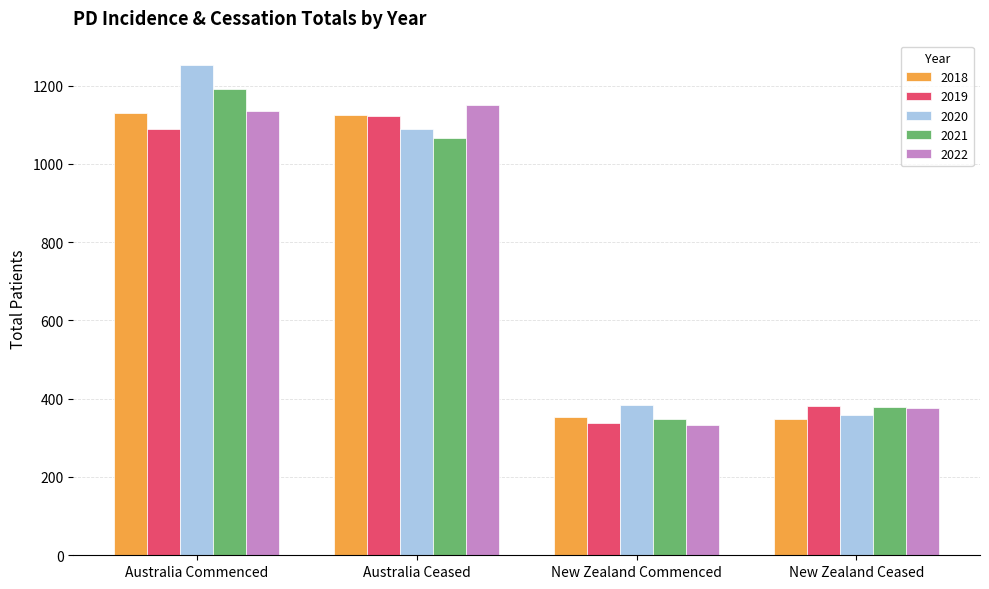

How many data points in 2020 are less than 1090?

2